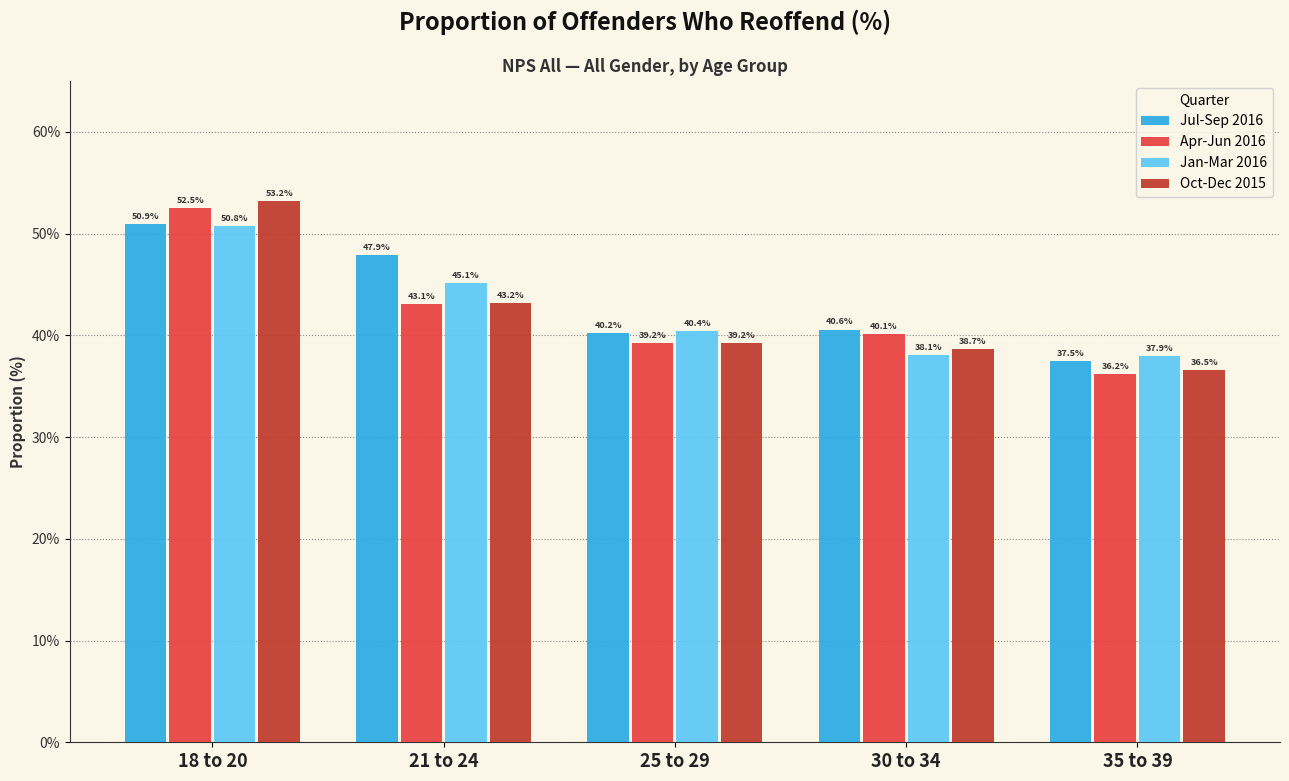

What is the sum of the Apr-Jun 2016 values at 35 to 39 and 21 to 24?

79.3